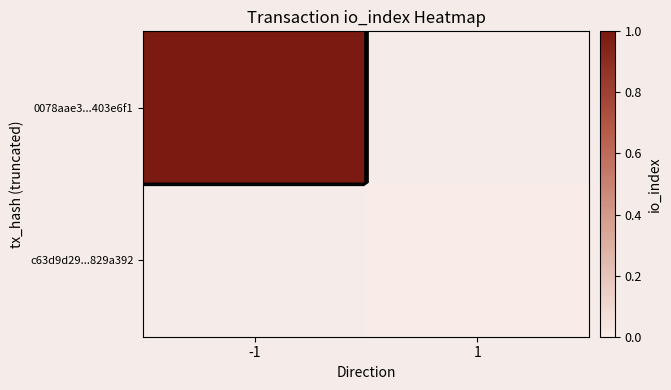

At how many categories does at least one series exceed 0?

1